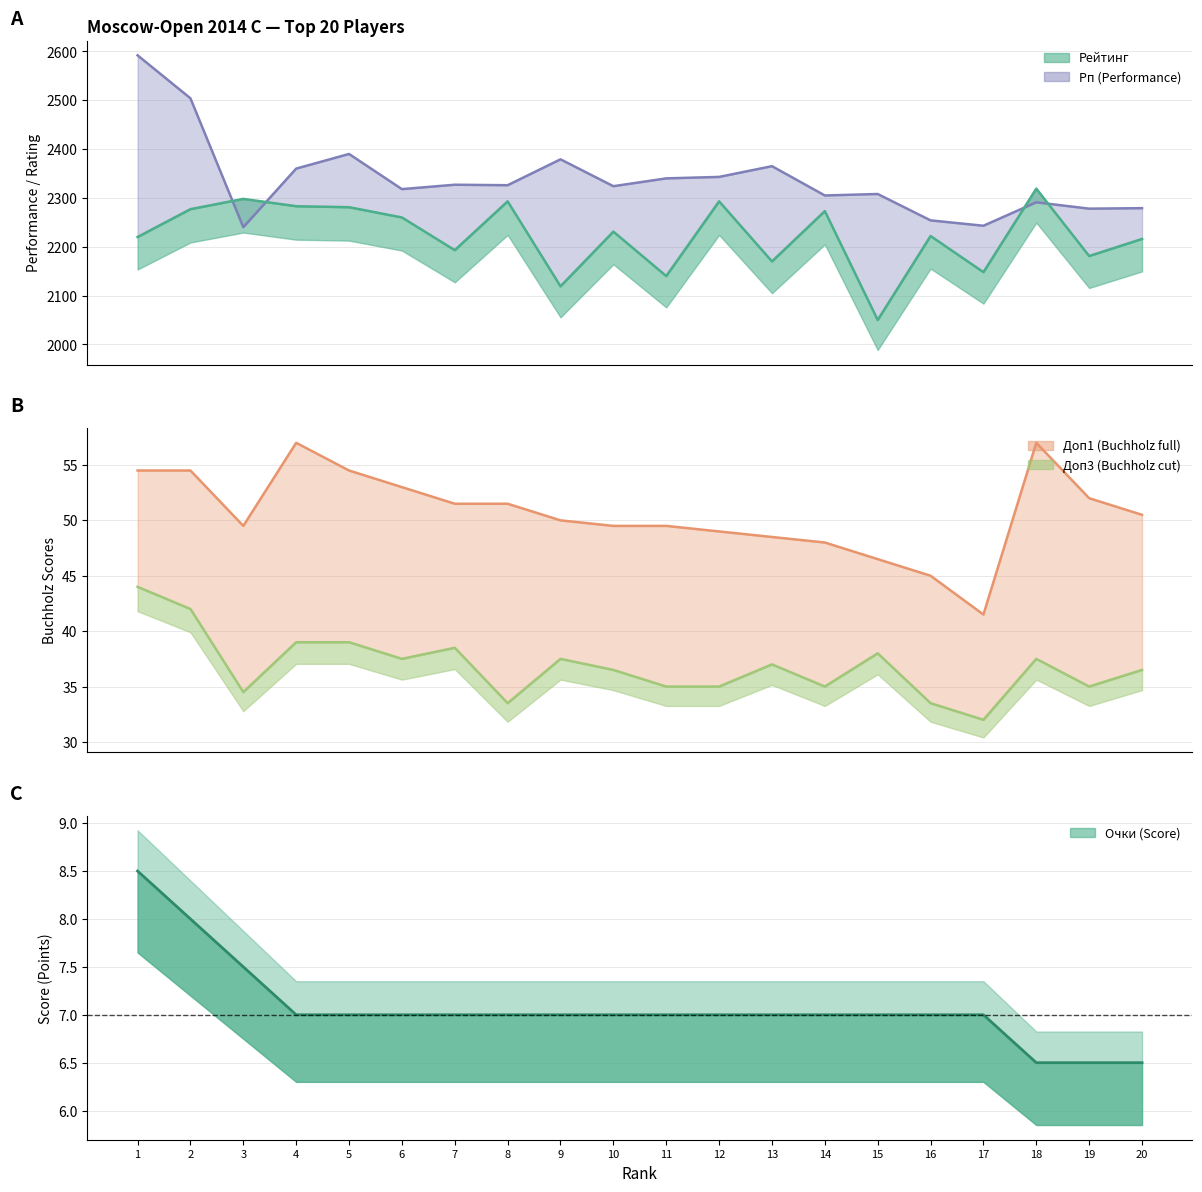

True or false: Очки has a value of 12.3 at 6.

False